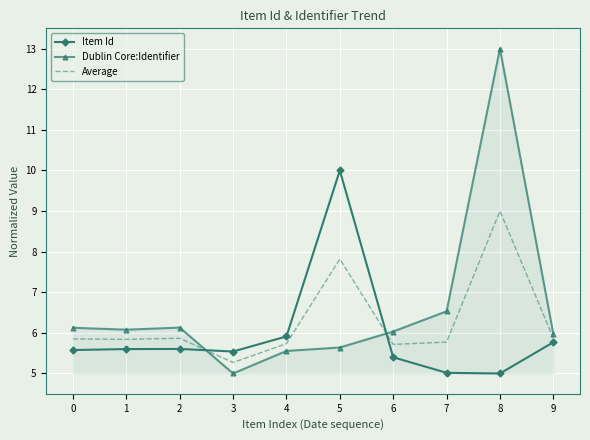

Count the number of categories in the chart.

10